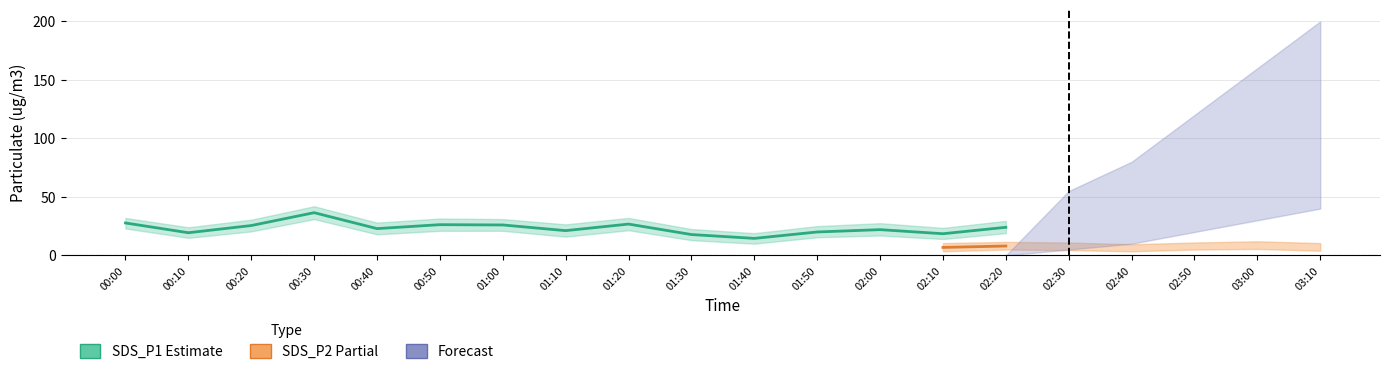

What is the total value across all series at 03:10?

29.5